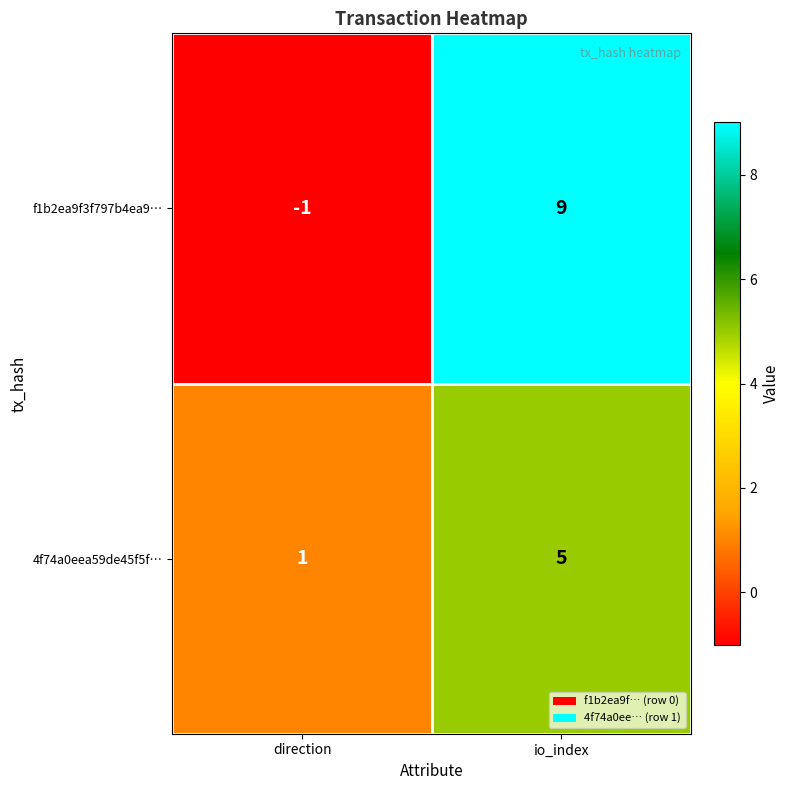

True or false: f1b2ea9f3f797b4ea9… has a value of -1 at direction.

True